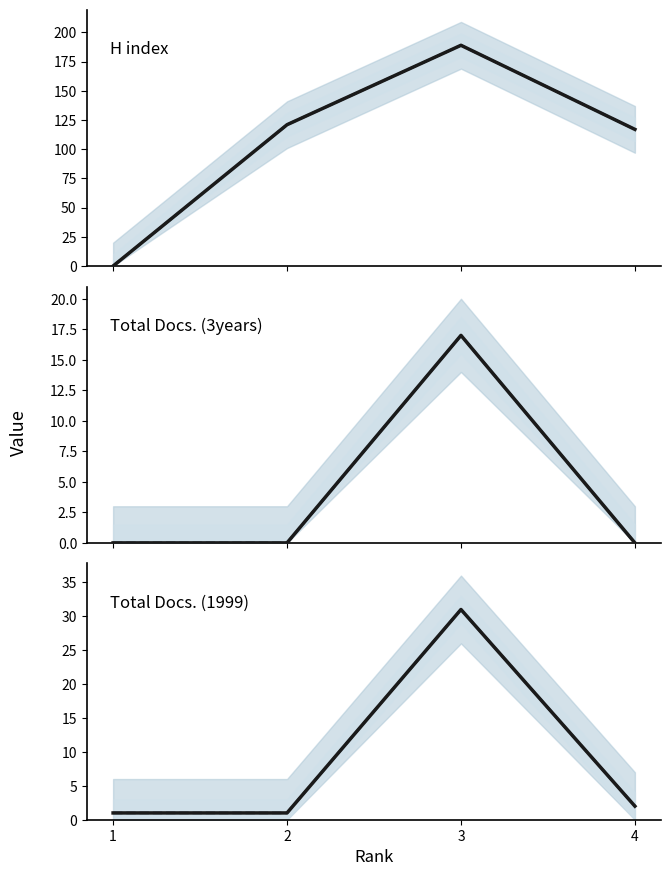

Which category has the highest value in the H index series?

3